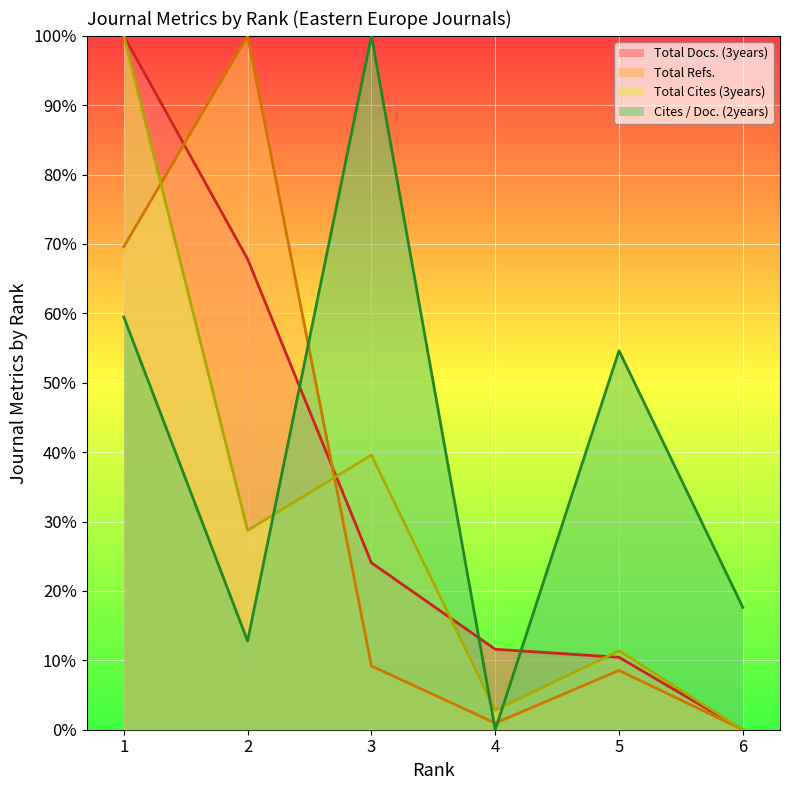

Which has a higher value, 2 or 6?

2